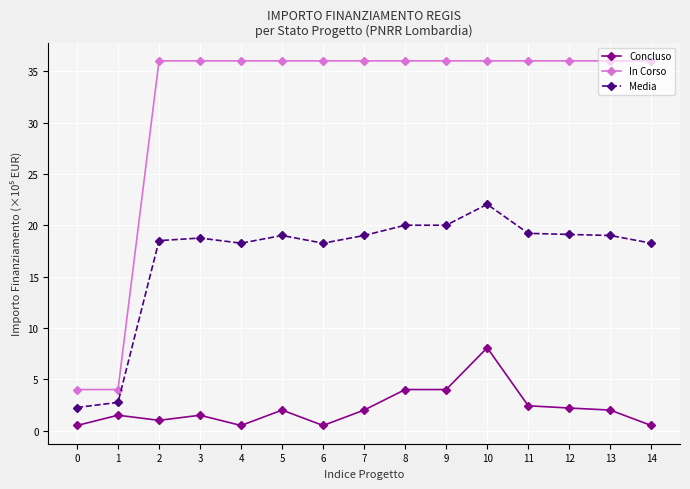

The In Corso series shows 36.0 at 3. True or false?

True